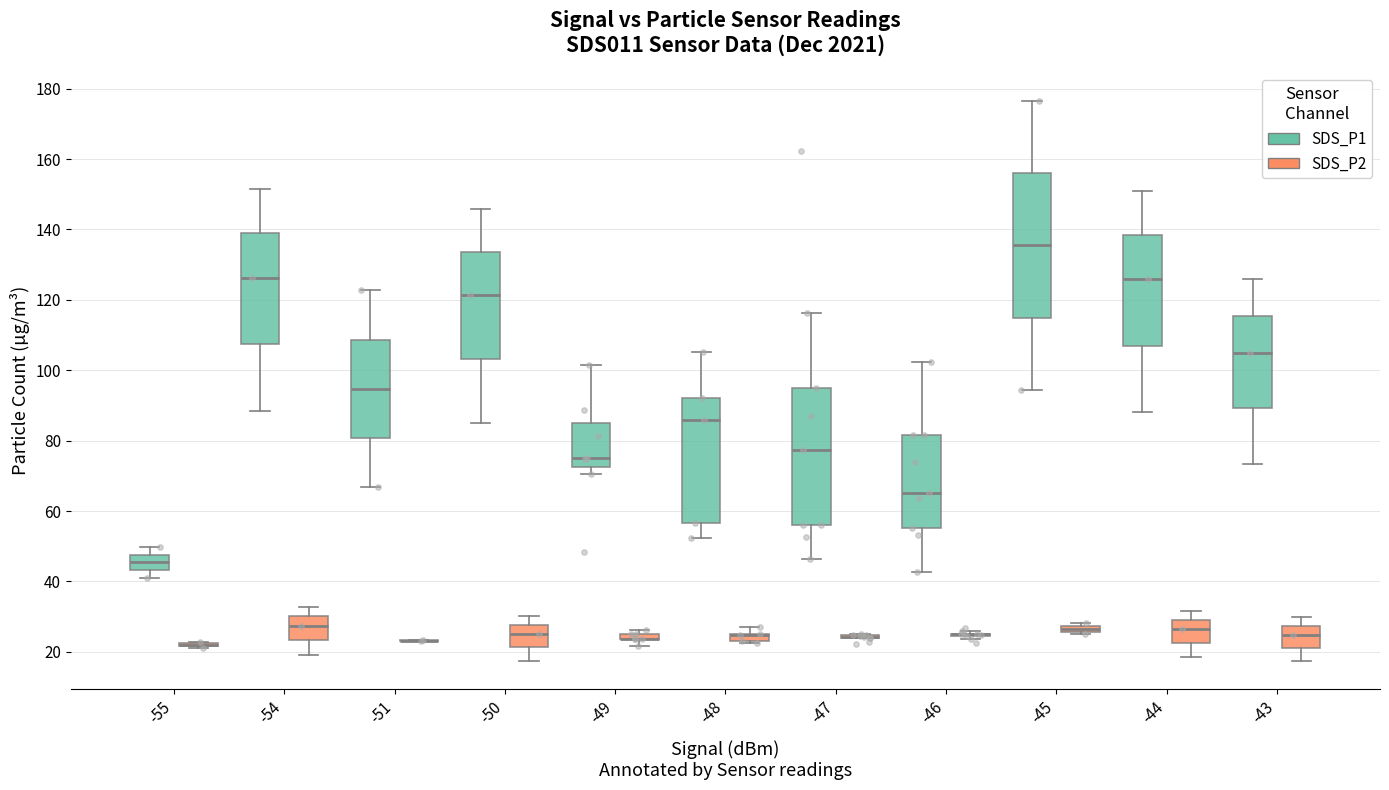

Which series has the widest spread of Y values?

SDS_P1